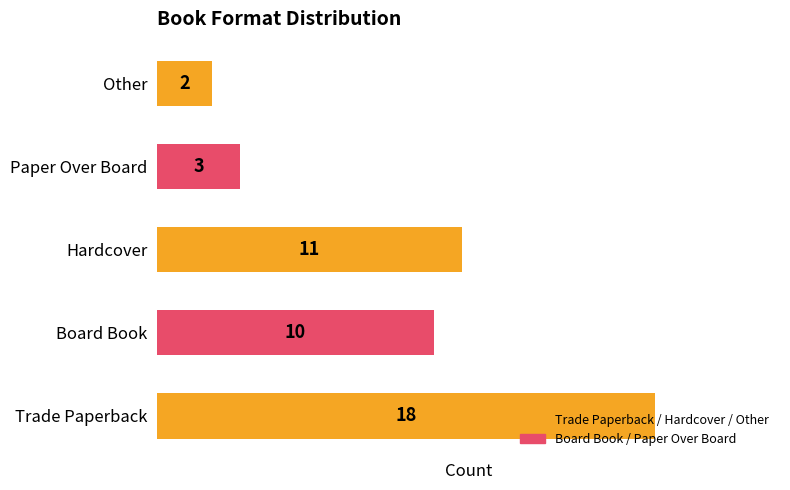

What is the average value?

9